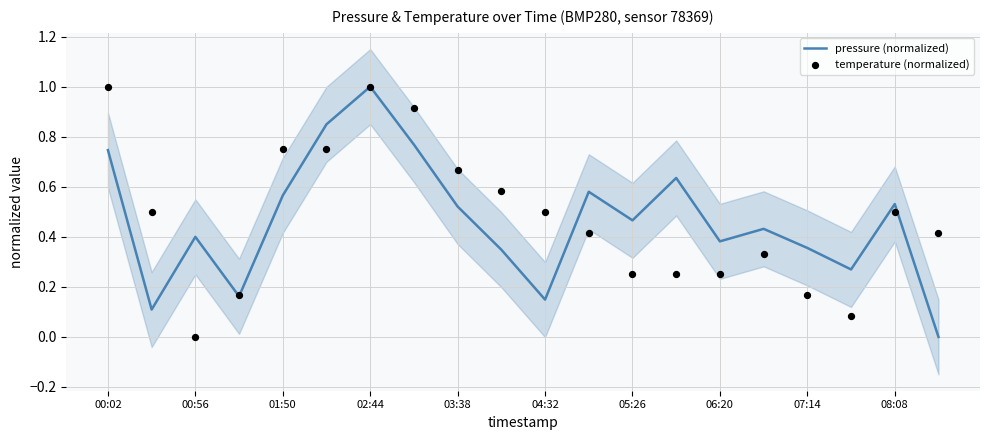

Which category has the highest value in the pressure (normalized) series?

02:44